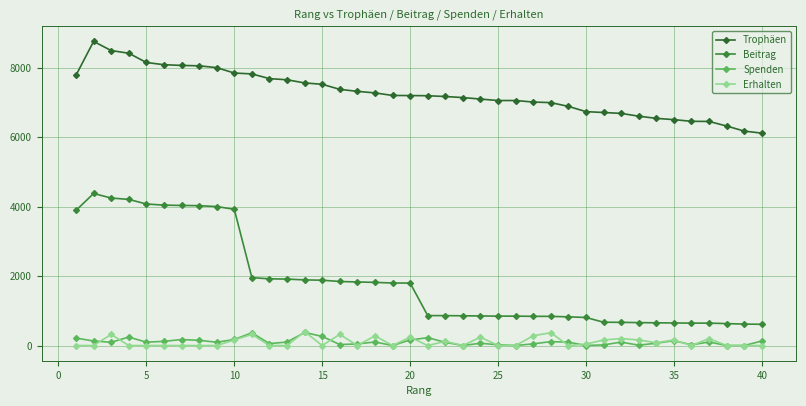

What is the greatest value displayed?

8763